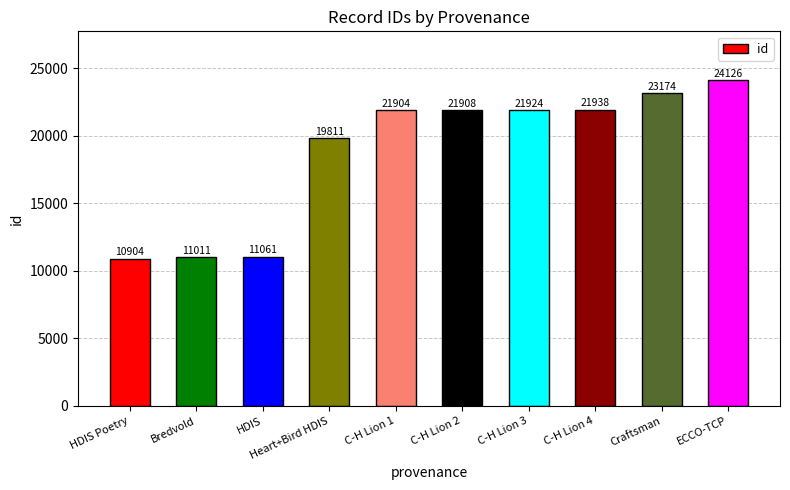

Are the bars horizontal?

No